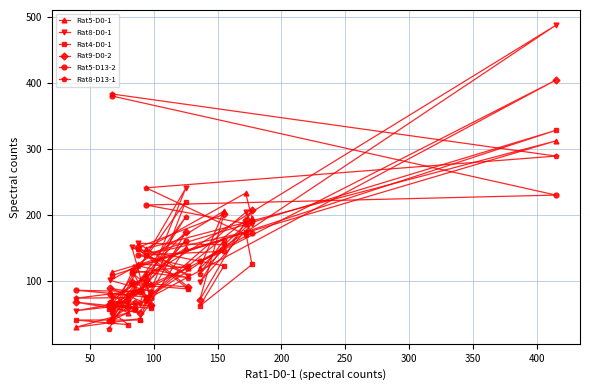

Does the chart display data point markers on the line(s)?

Yes